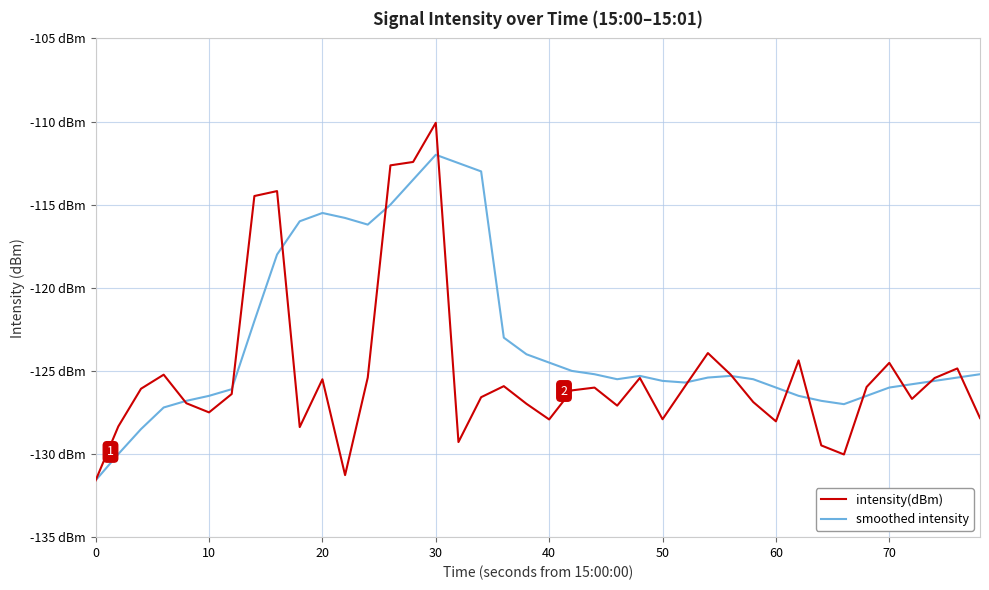

What is the difference between the second highest and minimum values in the intensity(dBm) series?

19.2